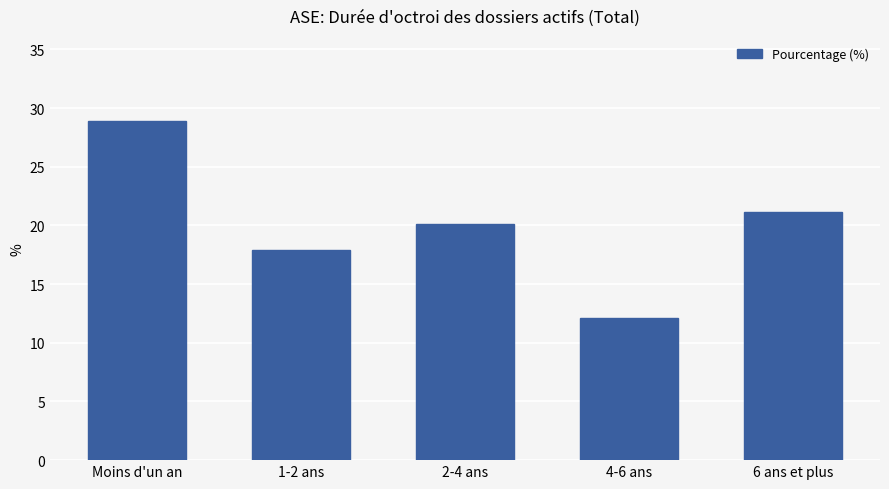

How many values exceed 20?

3